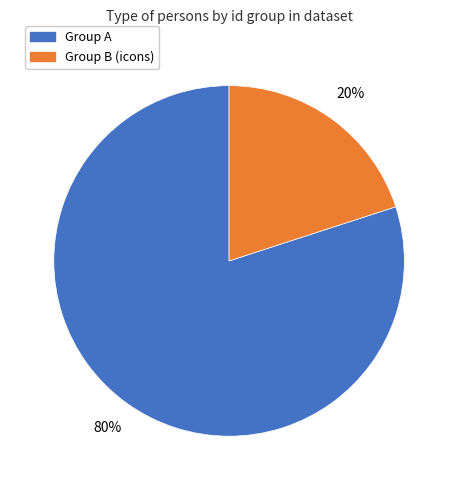

Is there any slice that represents more than half of the pie?

Yes